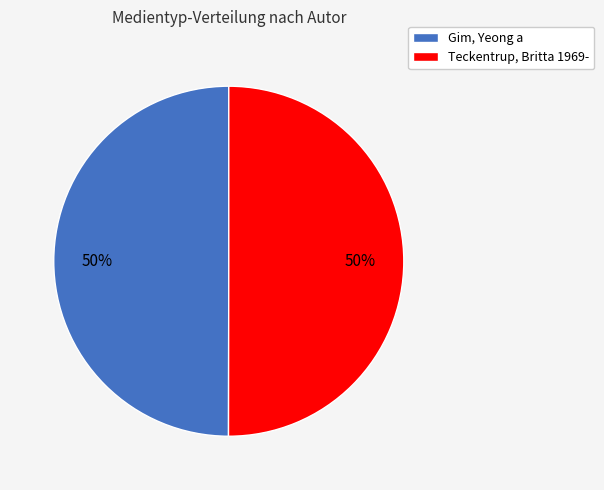

What percentage is the Teckentrup, Britta 1969- slice, to the nearest percent?

50%